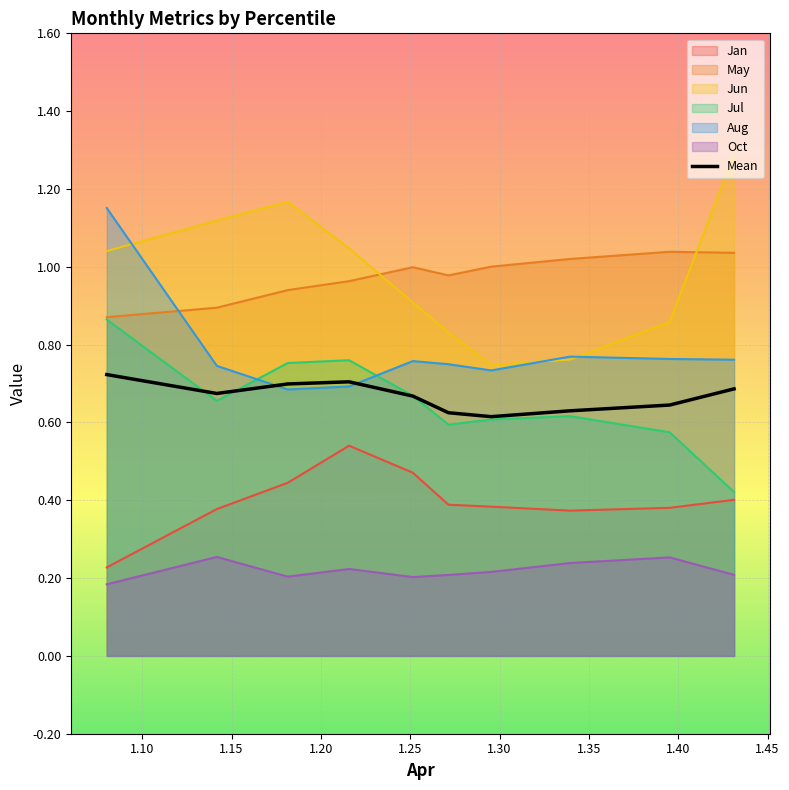

List the series in order of their peak value, lowest first.

Oct, Jan, Mean, Jul, May, Aug, Jun